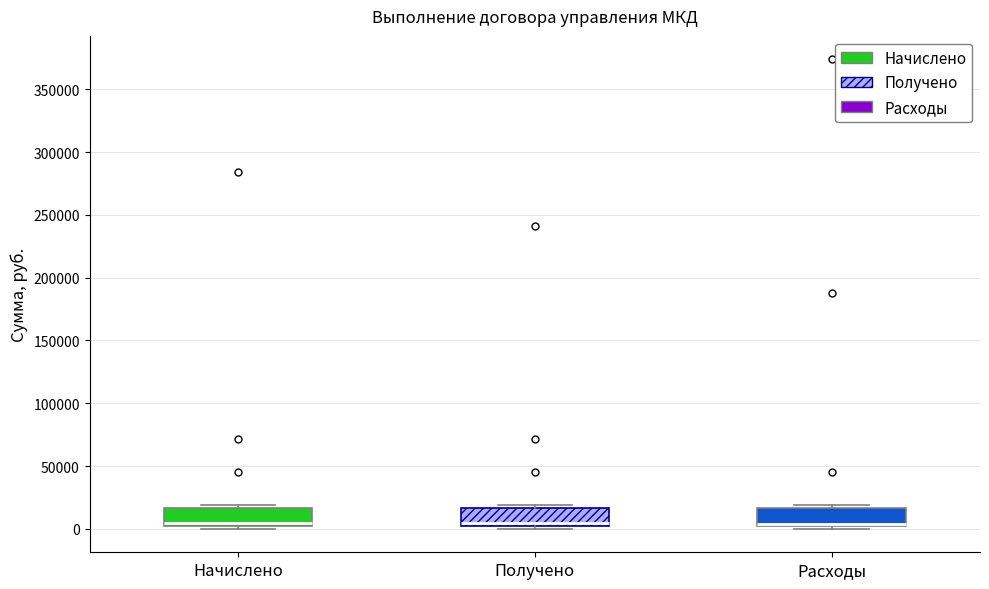

Reading left to right, transcribe this box plot: for each box, give where its median line is, the range the box spans, and where its two whiskers end, as read against the y-axis. The values are not printed on the chart, so give them approximately, as read against the axis.

Начислено: median 5000 (just above the box's lower edge), box 5000 to 15000, whiskers 0 to 20000
Получено: median 5000 (just above the box's lower edge), box 5000 to 15000, whiskers 0 to 20000
Расходы: median 5000, box 0 to 15000, whiskers 0 (just below the box's lower edge) to 20000